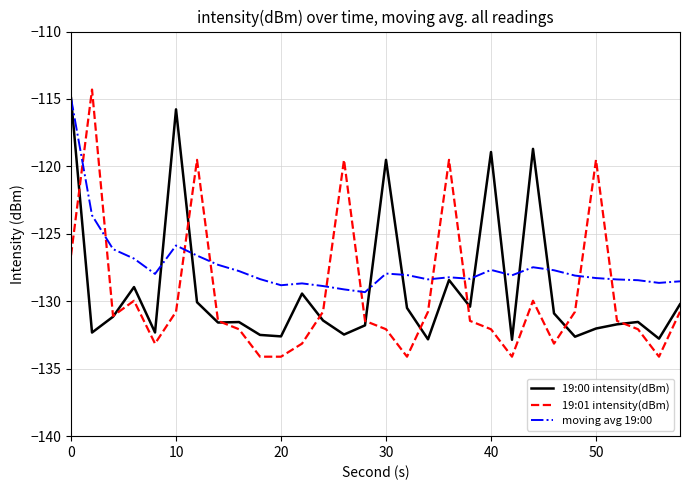

Which series has the largest total across all categories?

moving avg 19:00